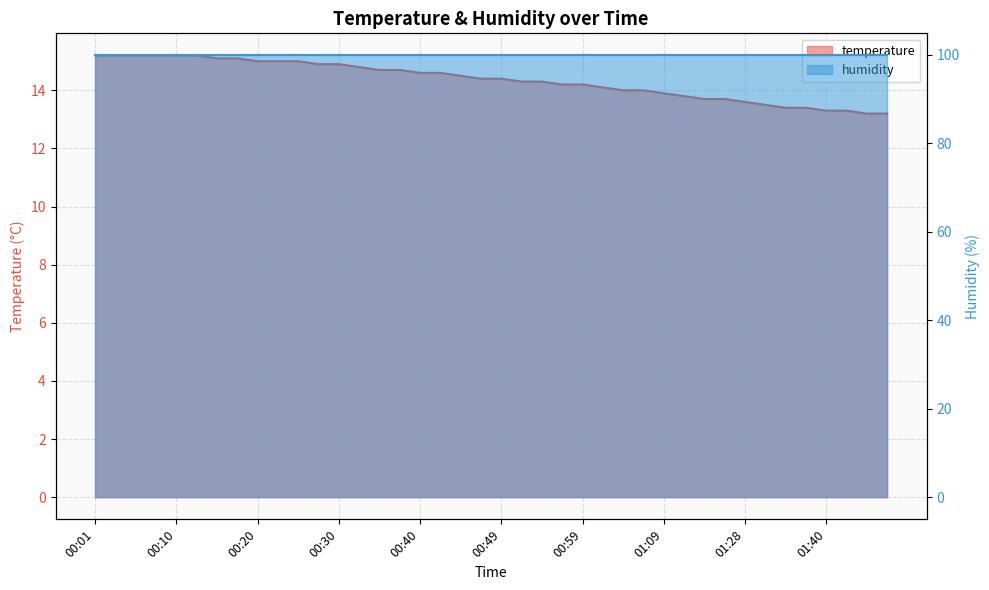

What is the difference between the values at 01:04 and 00:01?

1.2